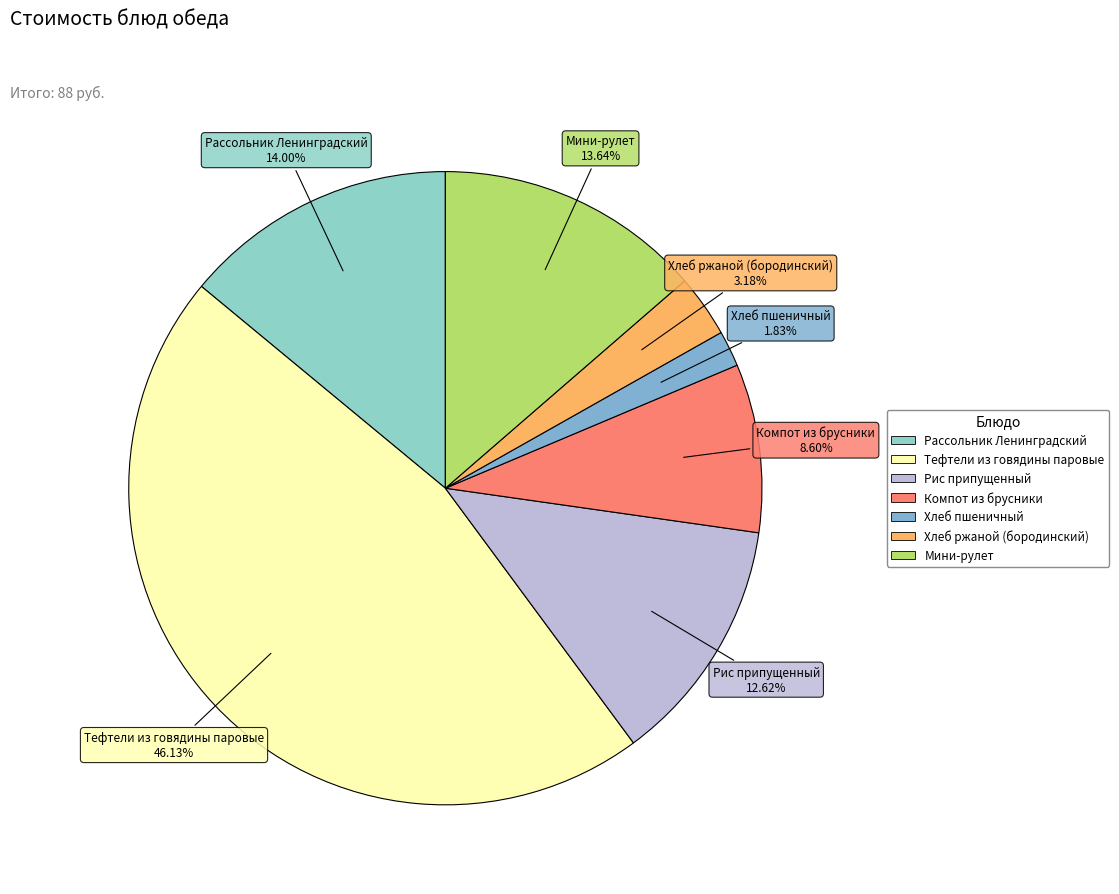

What is the ratio of the value at Компот из брусники to the value at Мини-рулет?

0.6